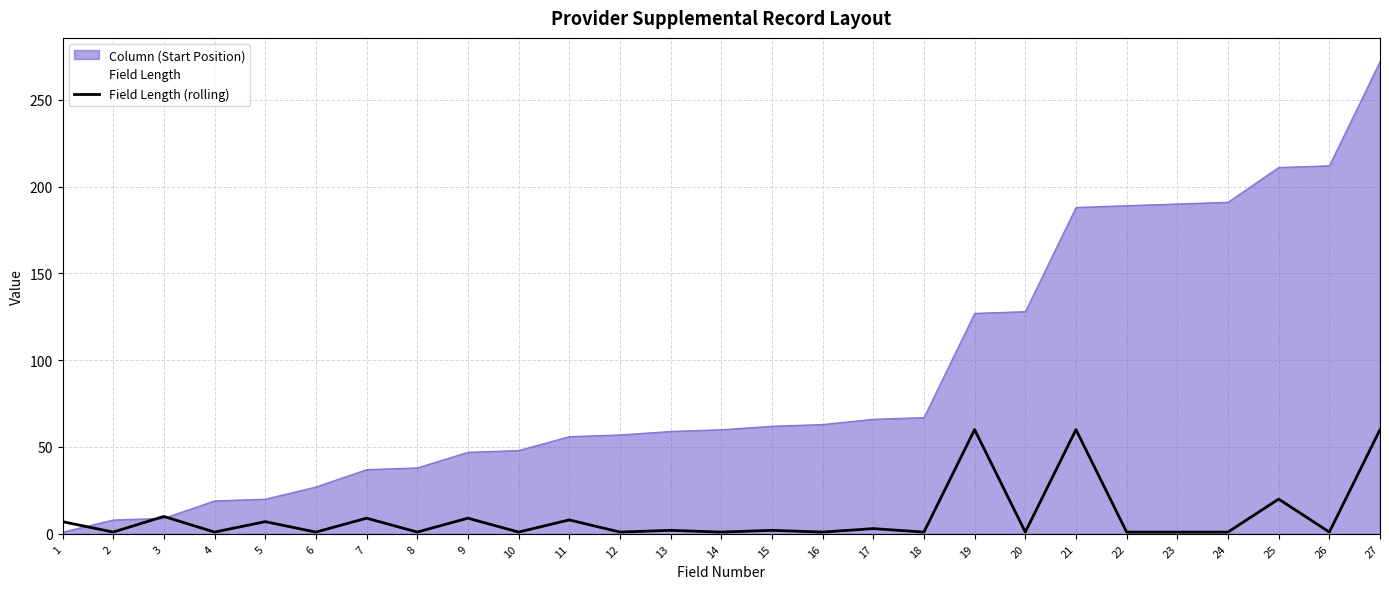

Reading left to right, list all the values displayed in this chart.

1=7	2=1	3=10	4=1	5=7	6=1	7=9	8=1	9=9	10=1	11=8	12=1	13=2	14=1	15=2	16=1	17=3	18=1	19=60	20=1	21=60	22=1	23=1	24=1	25=20	26=1	27=60